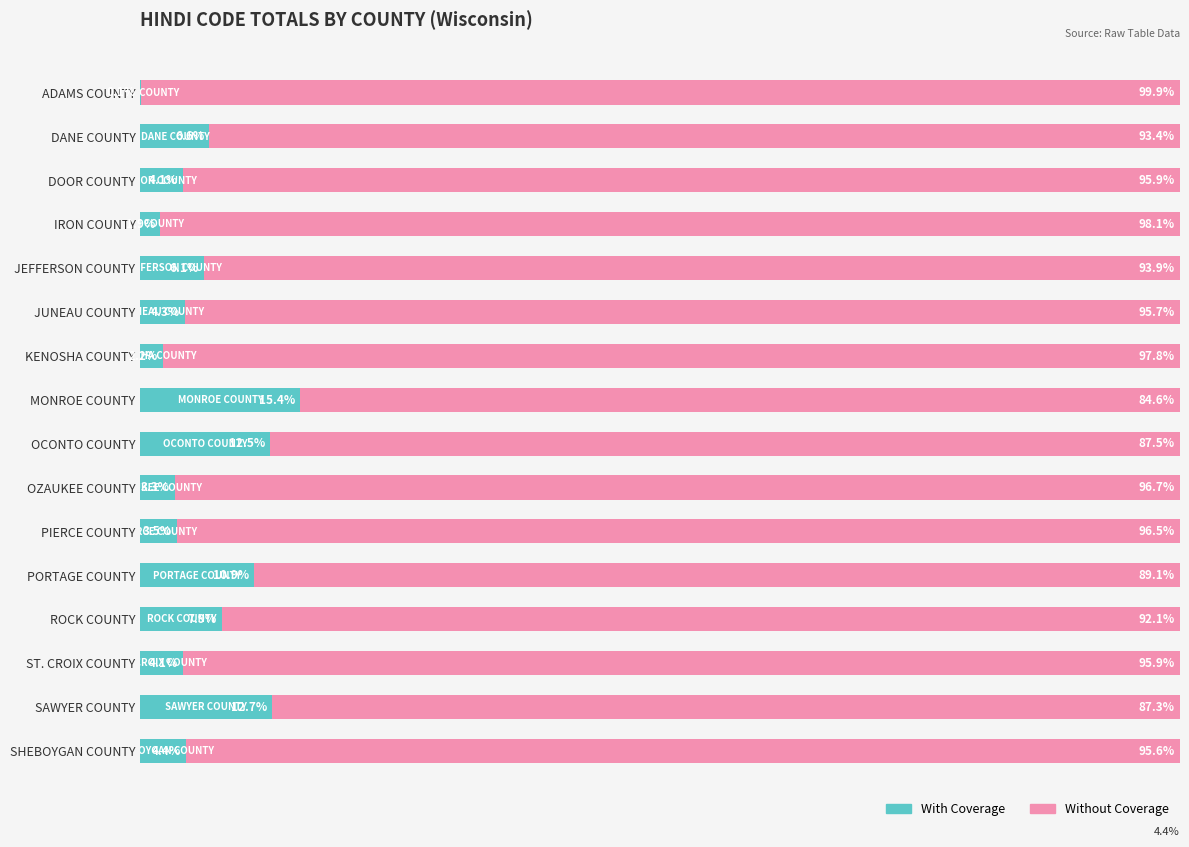

Where is With Coverage nearest to the value 7?

DANE COUNTY